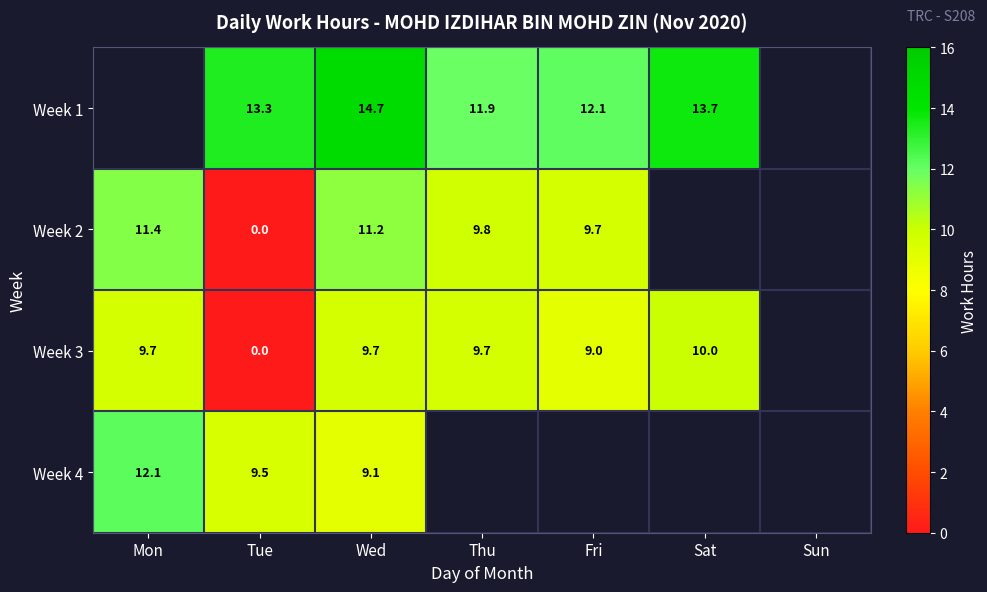

List the labels in order of Week 4 value, largest first.

Mon, Tue, Wed, Thu, Fri, Sat, Sun